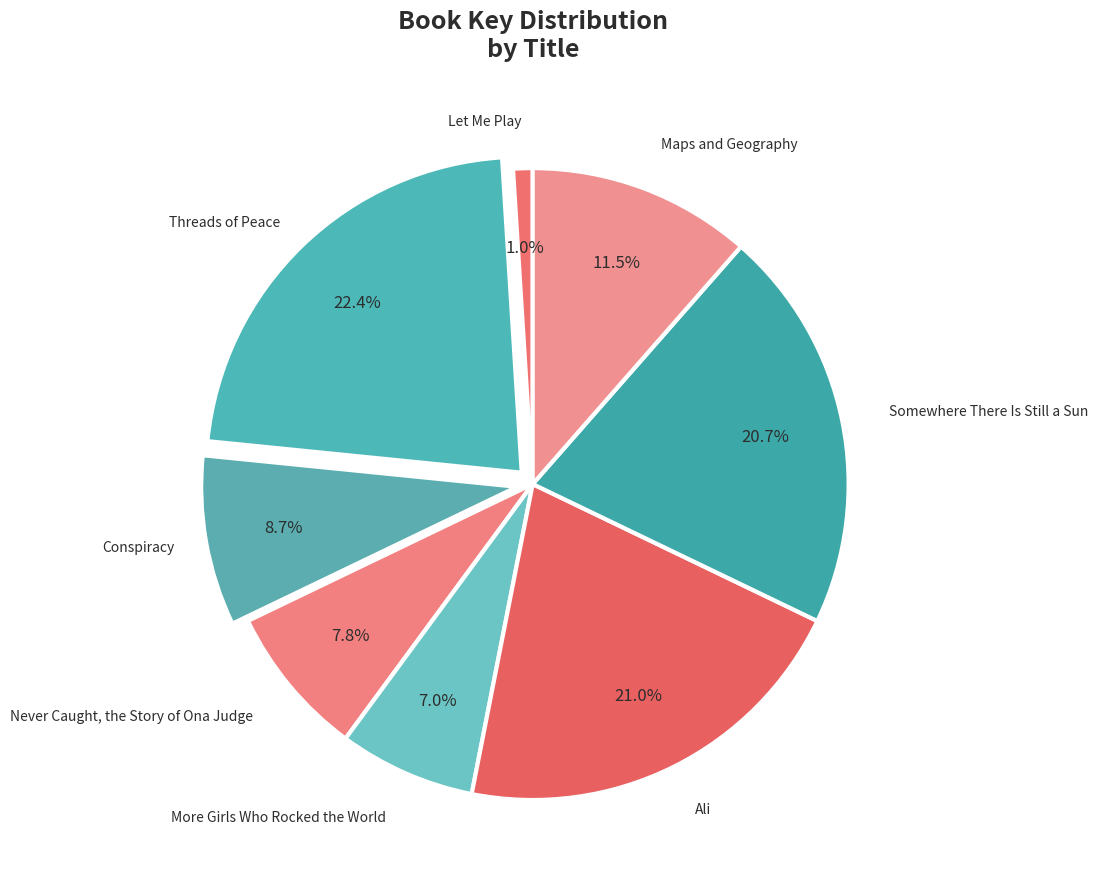

How many segments does this pie chart have?

8